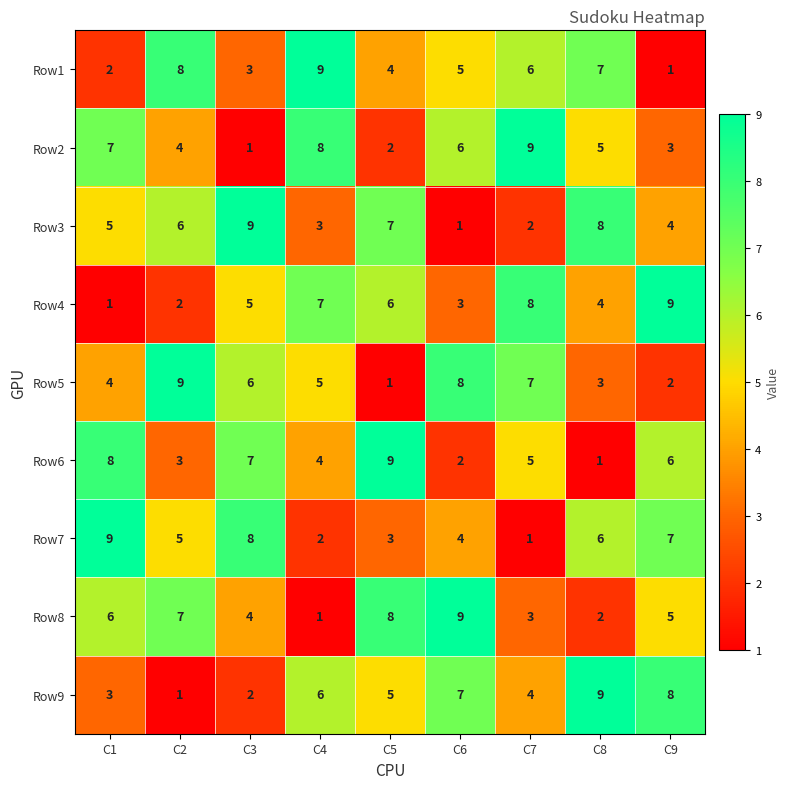

What is the difference between the second highest and minimum values in the Row3 series?

7